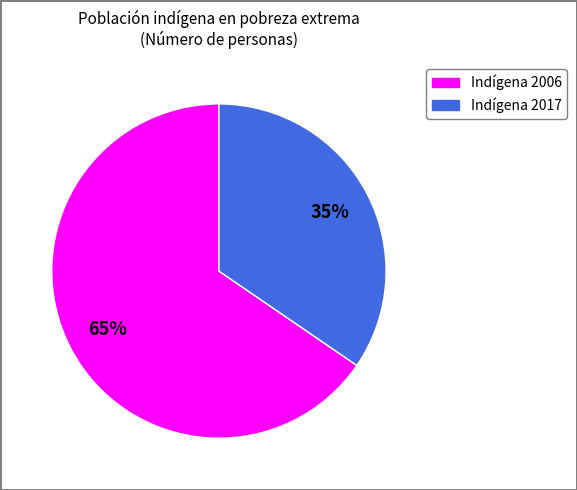

Is there a majority slice in this chart?

Yes